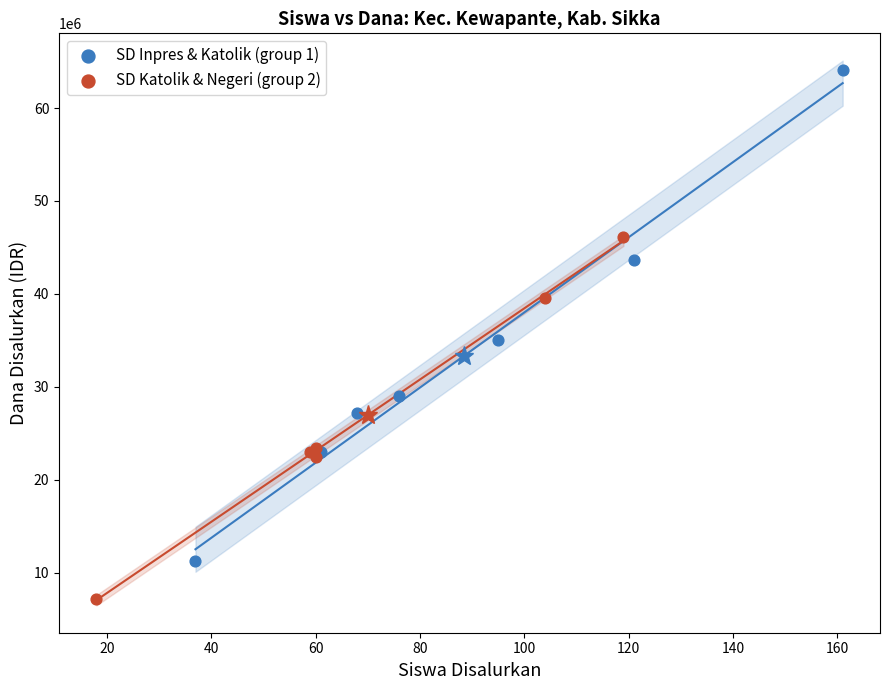

Which series contains the lowest Y value?

SD Katolik & Negeri (group 2)